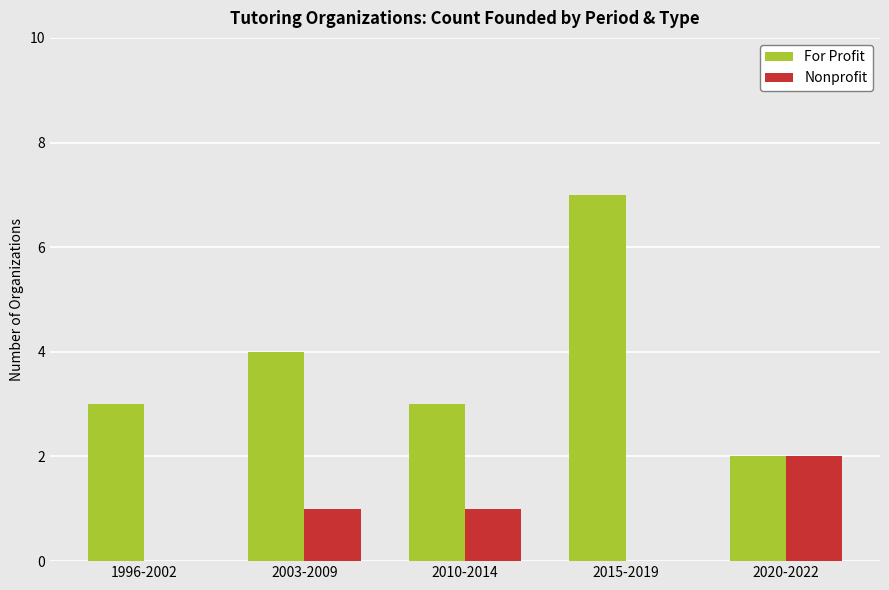

What is the total value across all series at 2003-2009?

5